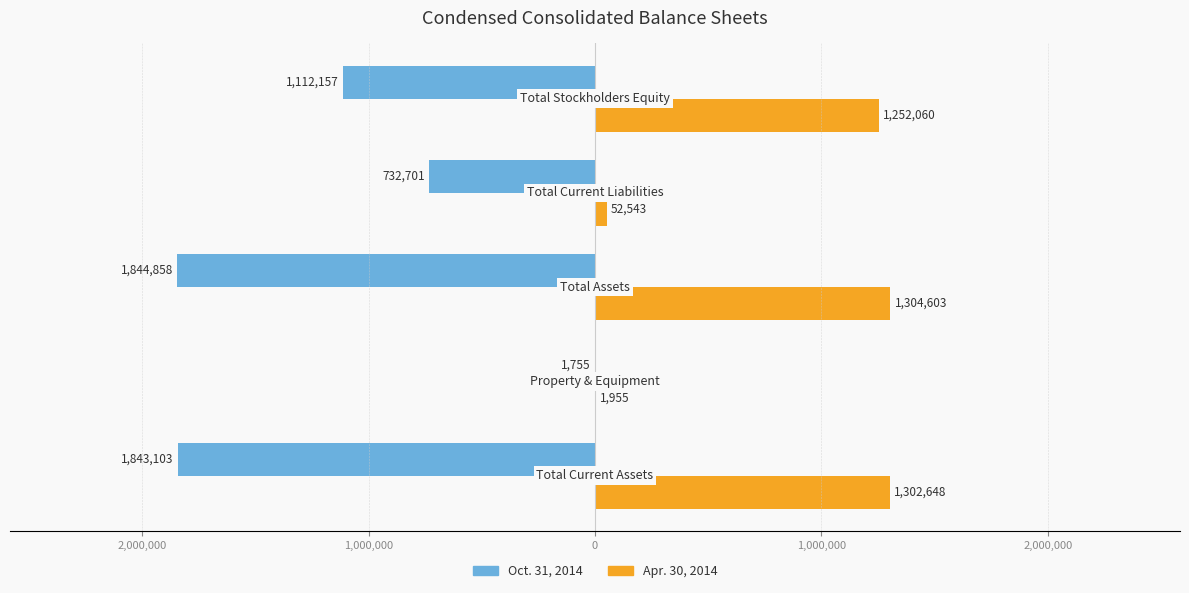

What is the average value of the Oct. 31, 2014 series?

-1106915